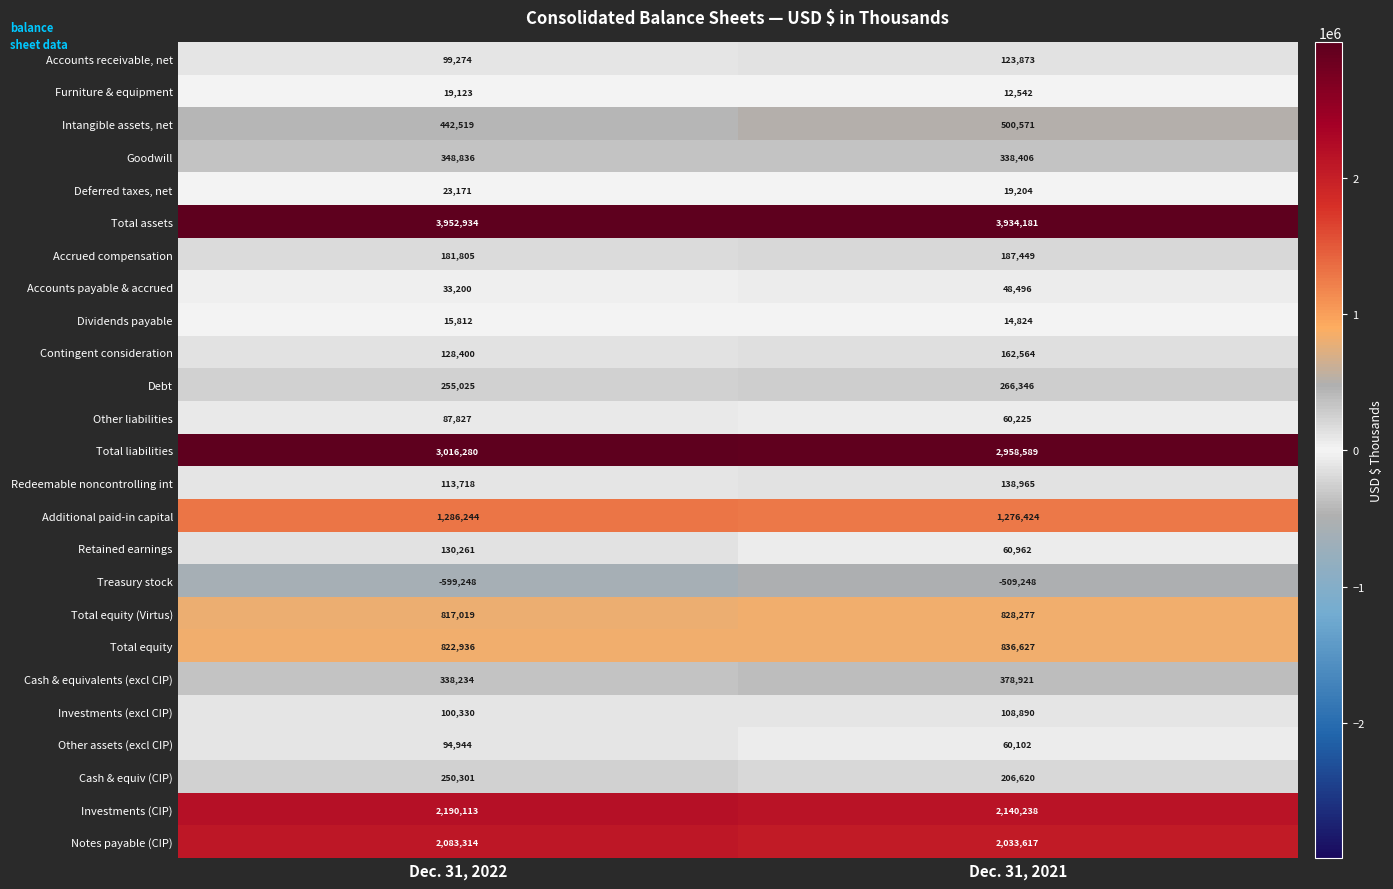

What is the total value across all series at Dec. 31, 2021?

16187665